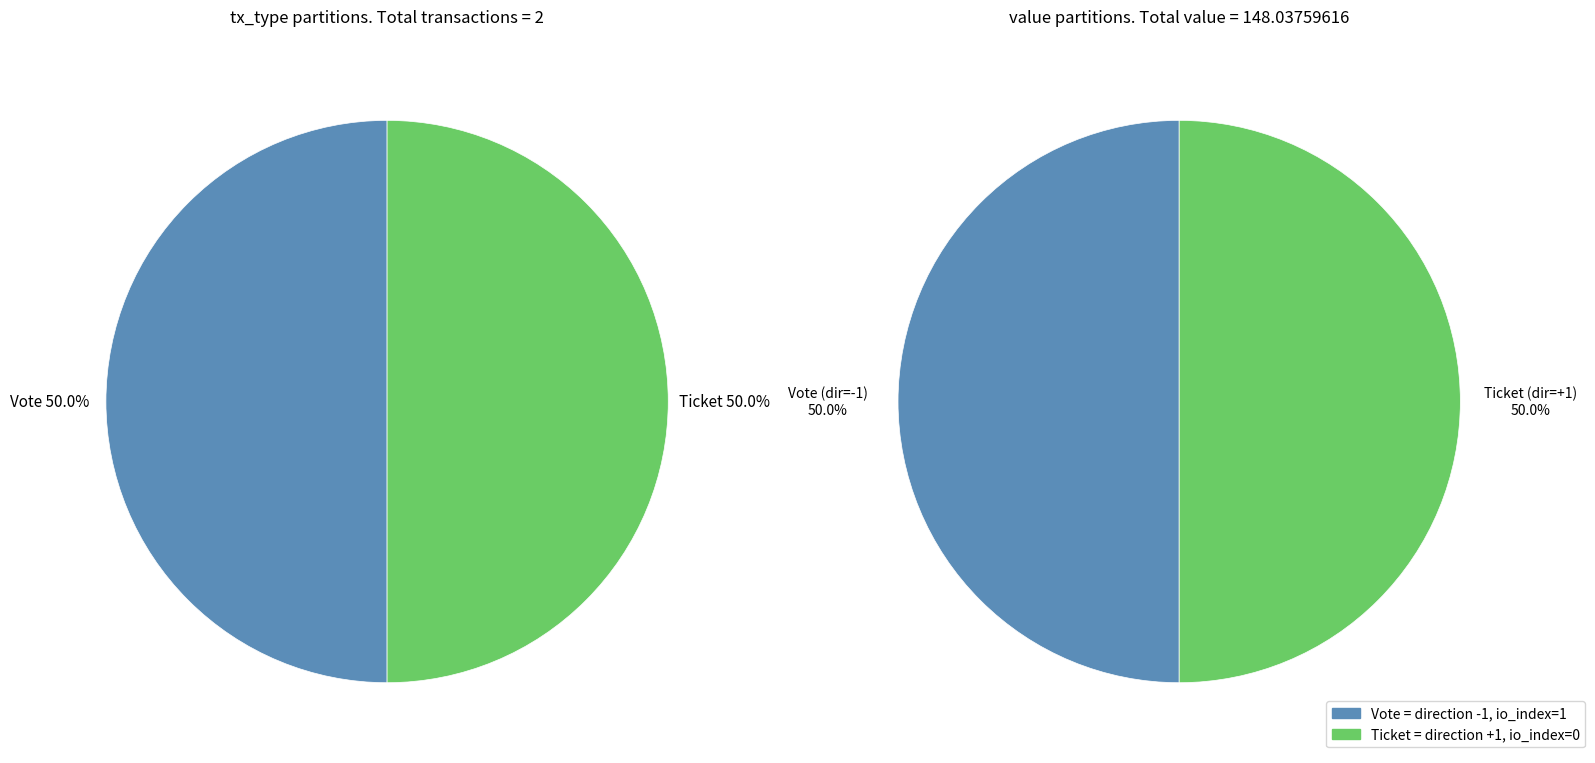

Which category has the smallest portion of the pie?

Ticket (io_index=0)